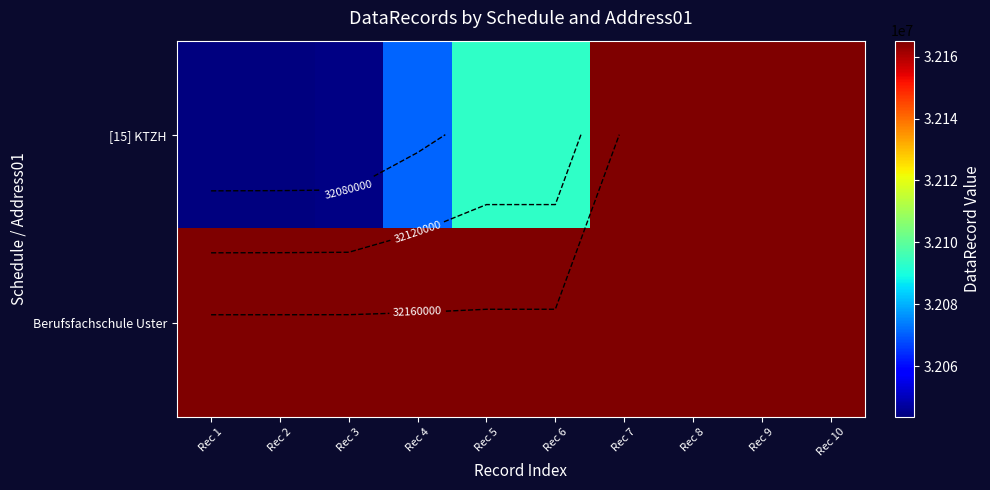

The Berufsfachschule Uster series shows 32165131 at Rec 6. True or false?

True